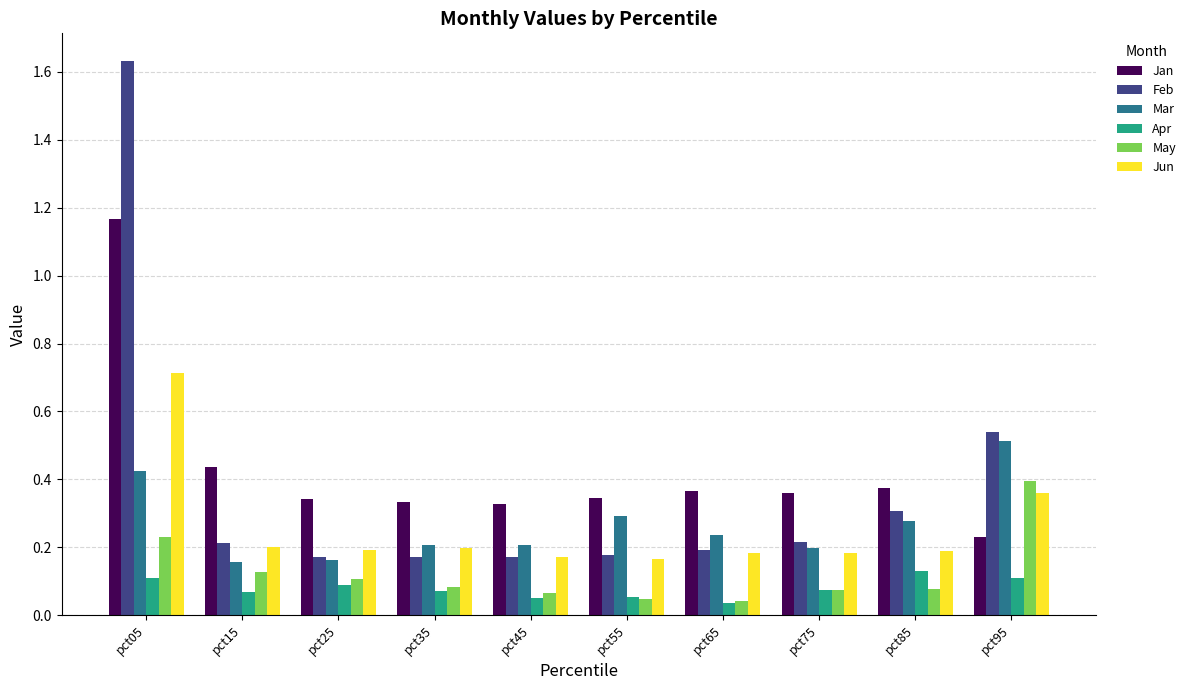

Rank the series by their maximum value, from highest to lowest.

Feb, Jan, Jun, Mar, May, Apr